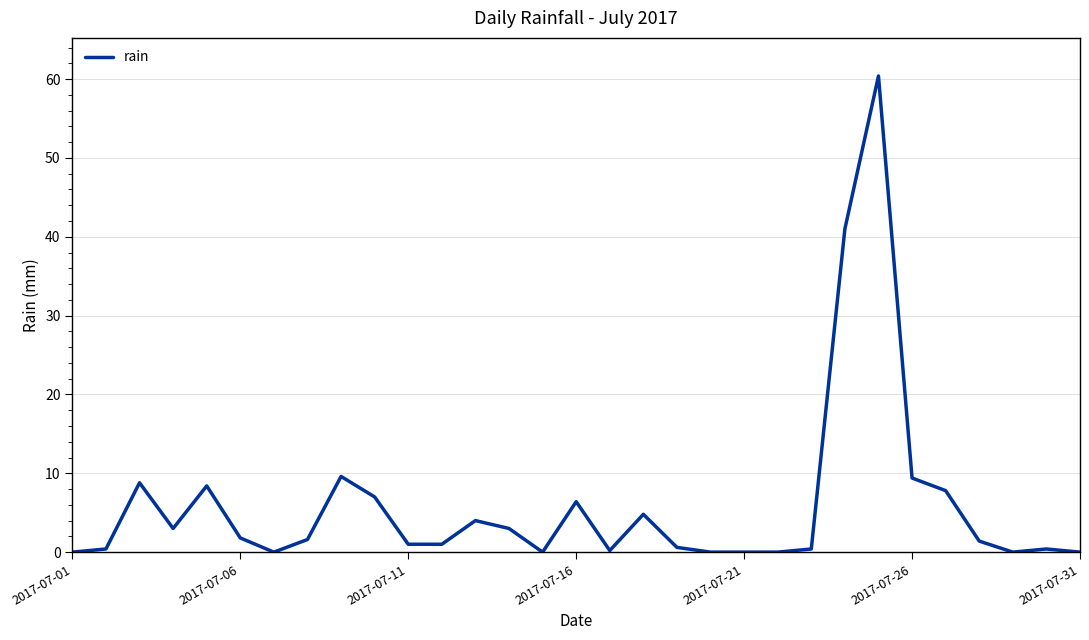

What is the difference between the maximum and minimum values?

60.4